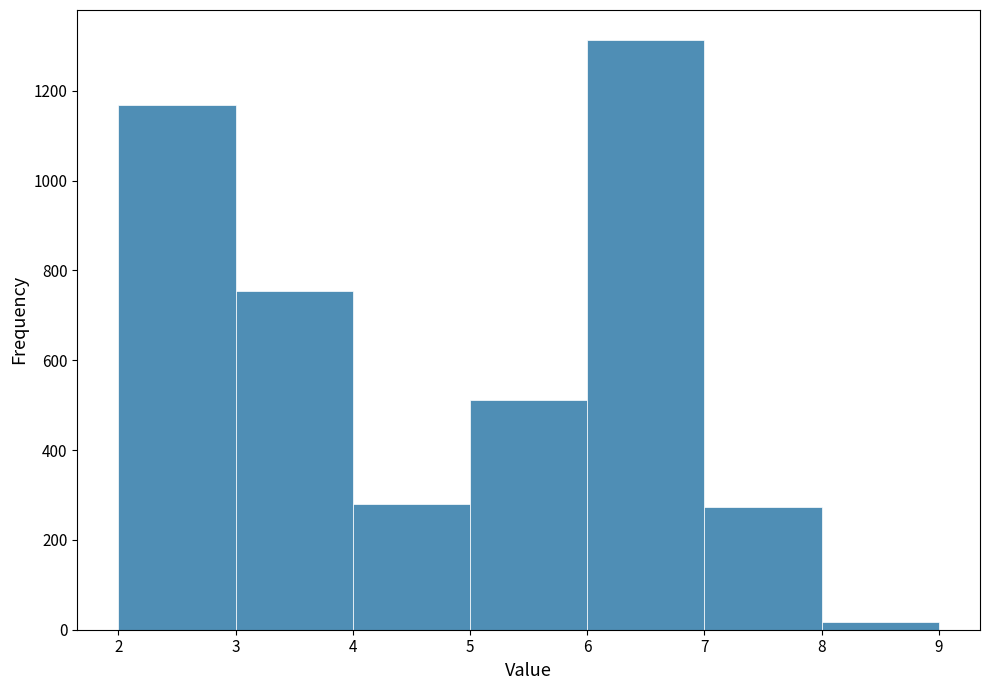

Reading left to right, transcribe this chart: for each bar, give the range it covers on the x-axis and its height. The values are not printed on the chart, so give them approximately, as read against the axis.

2 to 3: 1160
3 to 4: 760
4 to 5: 280
5 to 6: 520
6 to 7: 1320
7 to 8: 280
8 to 9: under 20